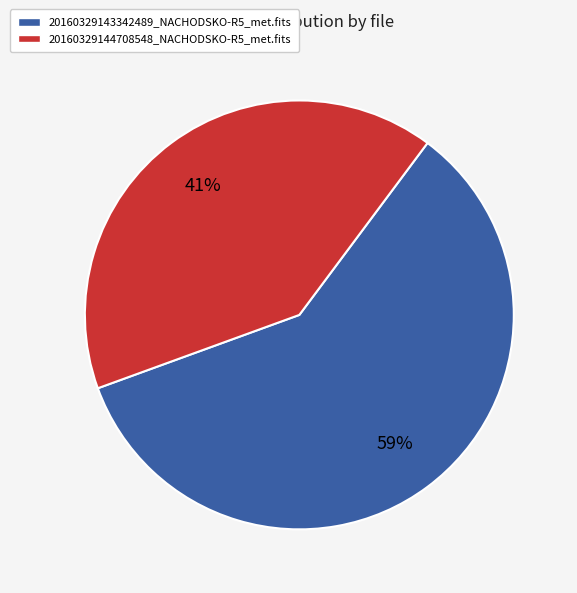

What percentage is the 20160329144708548_NACHODSKO-R5_met.fits slice, to the nearest percent?

41%